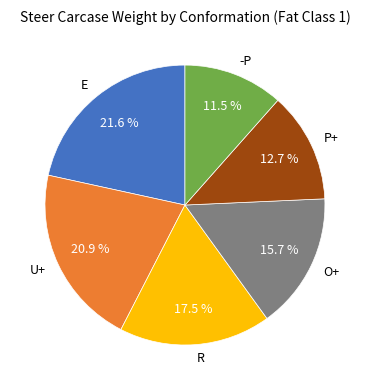

Rank the categories by value from lowest to highest.

-P, P+, O+, R, U+, E